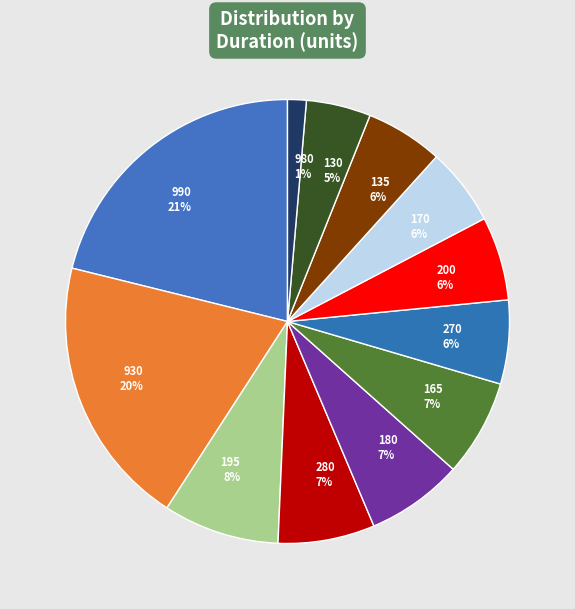

Do 135 6% and 980 1% together represent more than half of the pie?

No